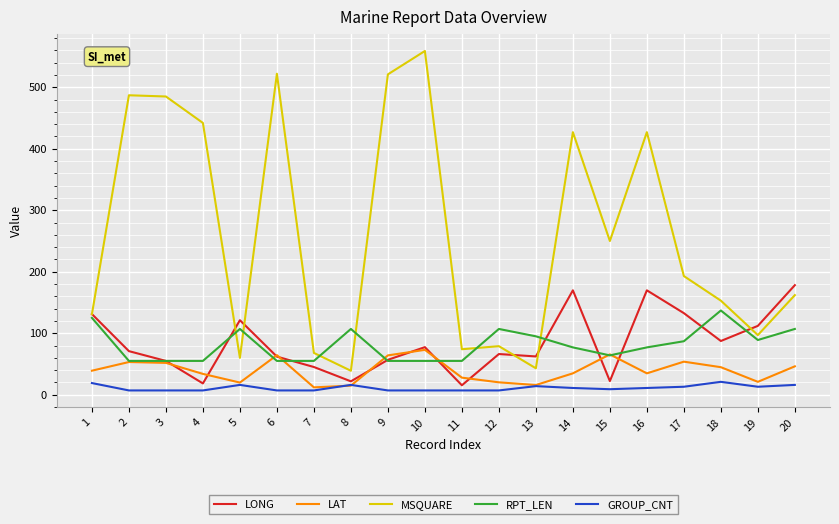

What is the approximate value of RPT_LEN at 15?

64.0